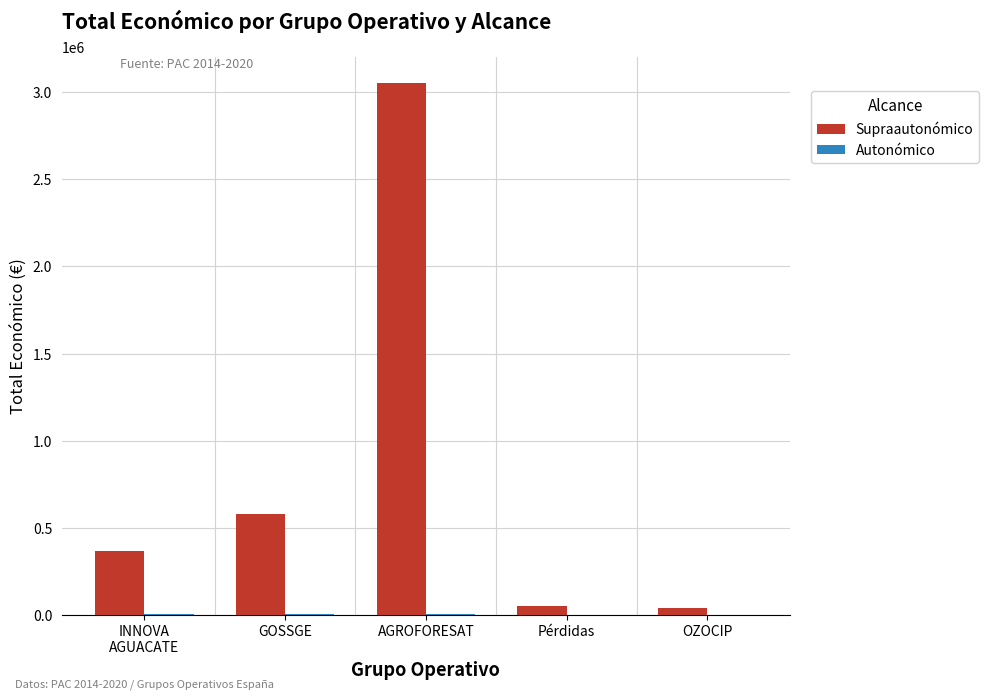

At which category does the chart reach its peak across all series?

AGROFORESAT